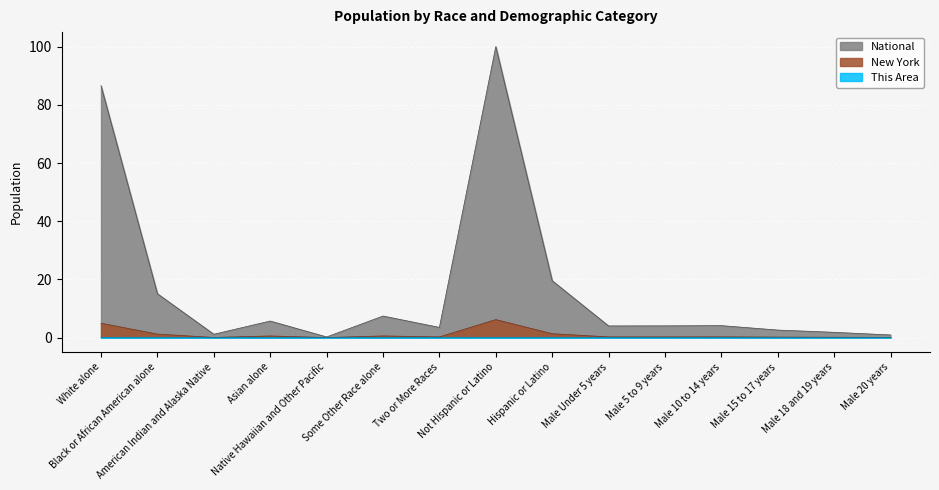

At which label does National reach its peak?

Not Hispanic or Latino